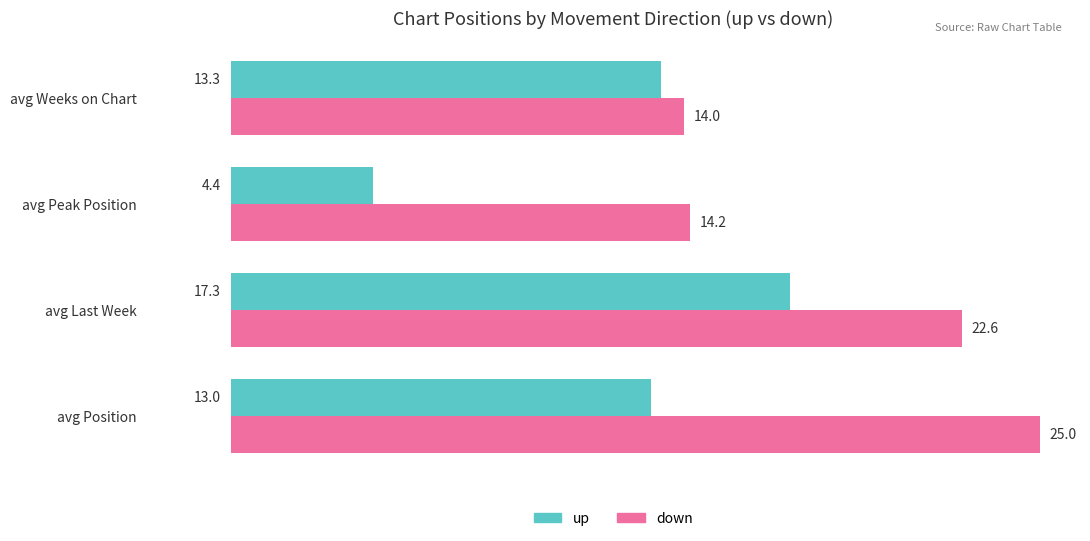

What is the total value across all series at avg Last Week?

39.9